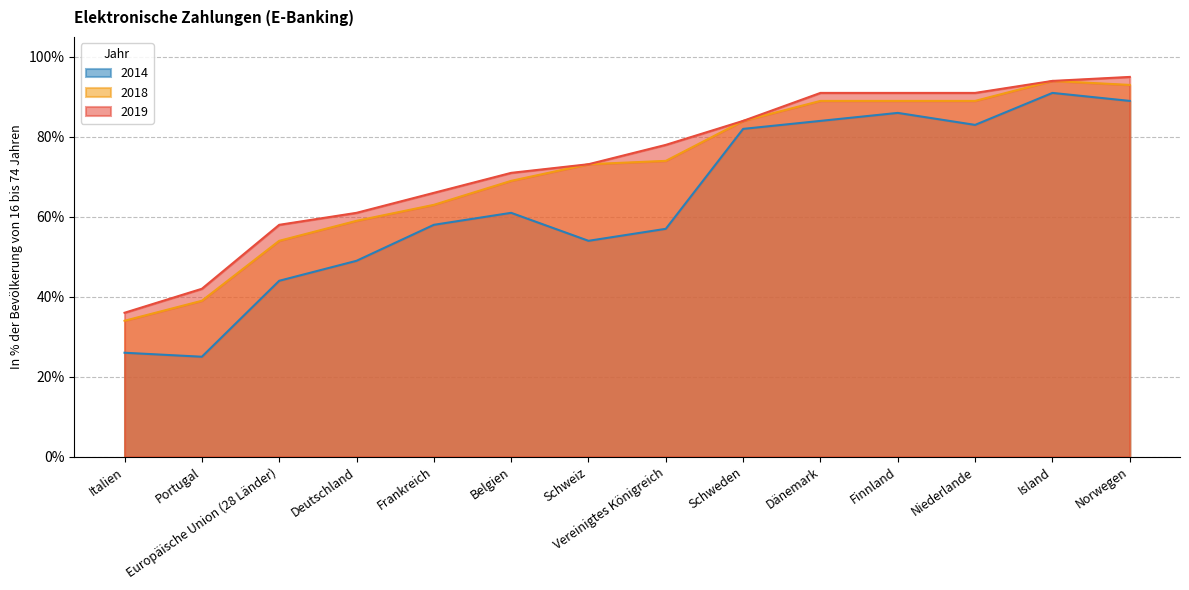

The 2014 series shows 39.0 at Portugal. True or false?

False